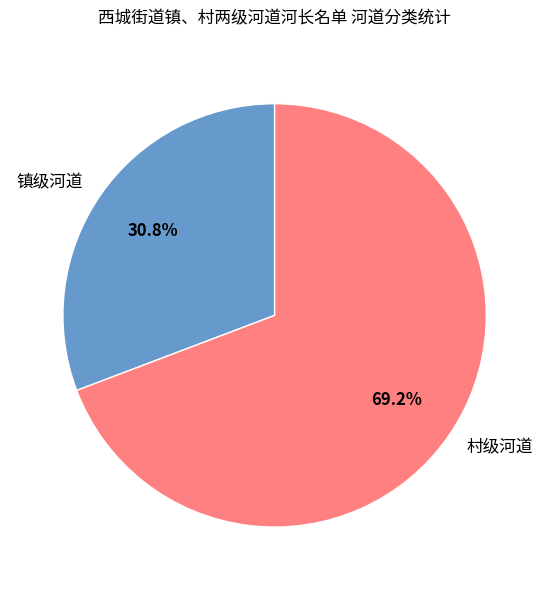

Rank the categories by value from lowest to highest.

镇级河道, 村级河道